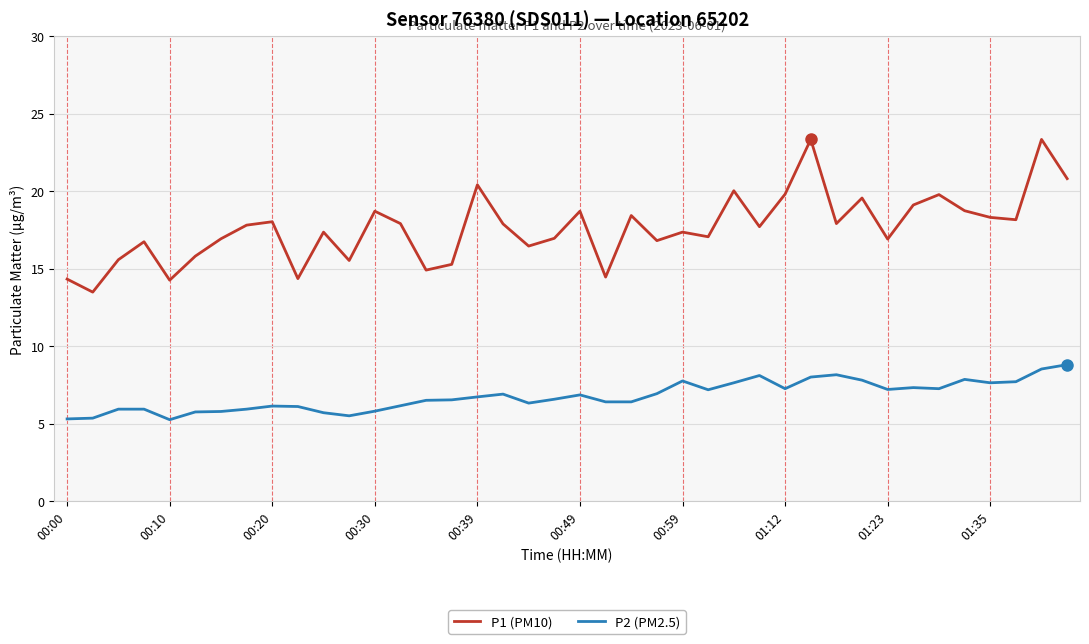

True or false: P1 (PM10) and P2 (PM2.5) intersect in this chart.

False